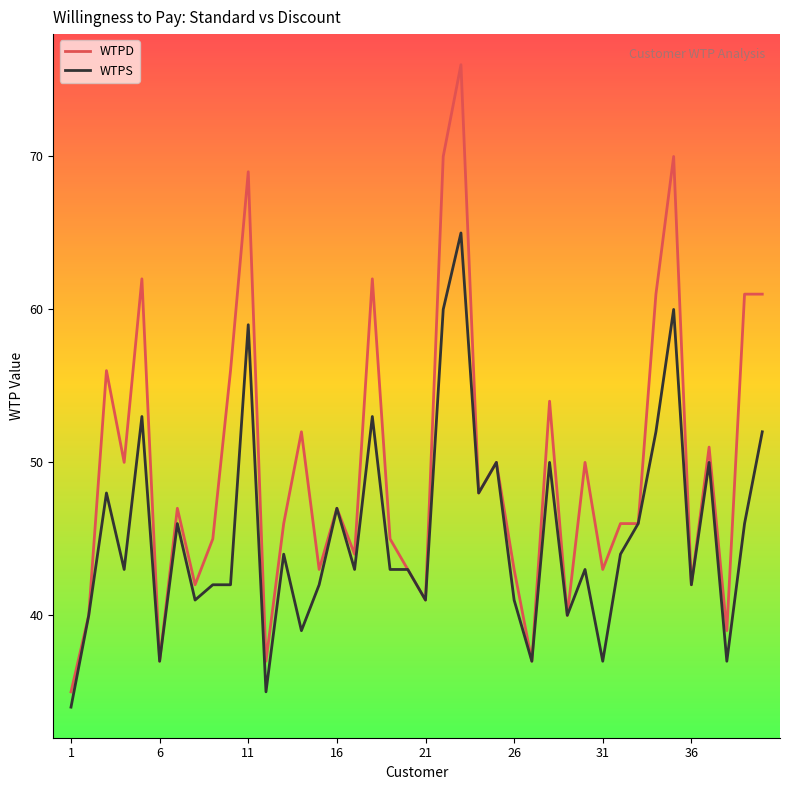

True or false: WTPS has more than 1 points higher than both neighbors.

True